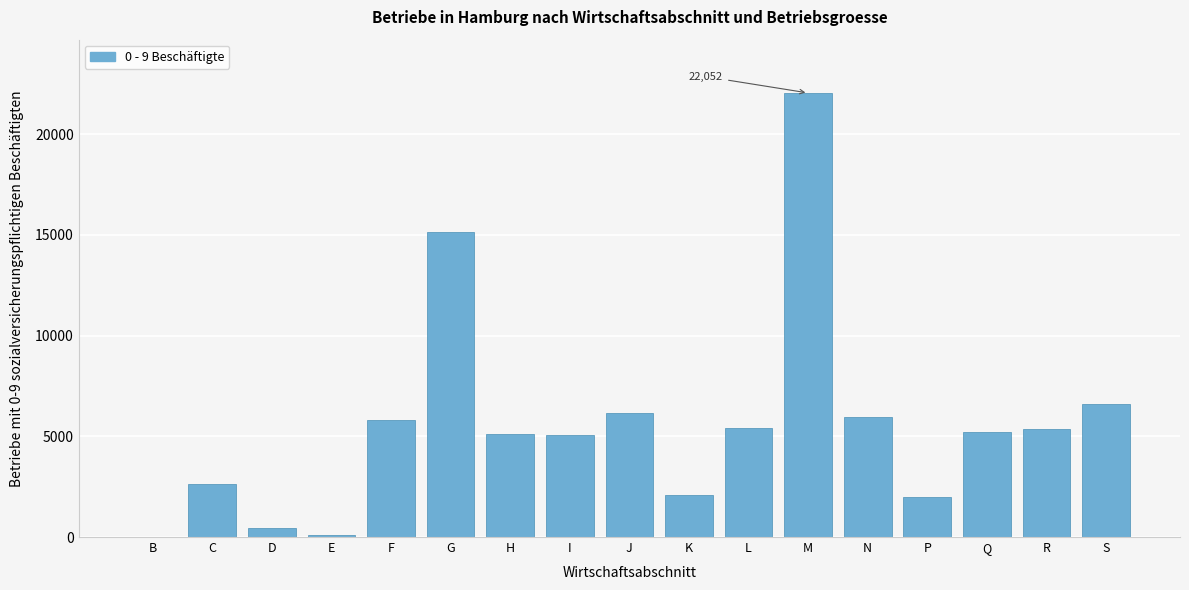

What is the ratio of the value at H to the value at J?

0.8